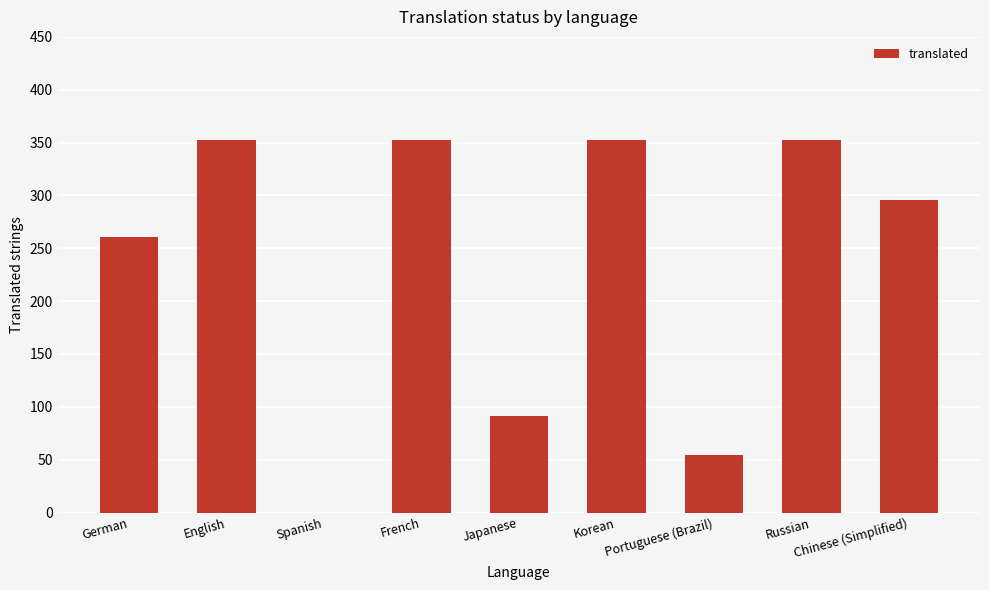

True or false: the data shows 261 at German.

True